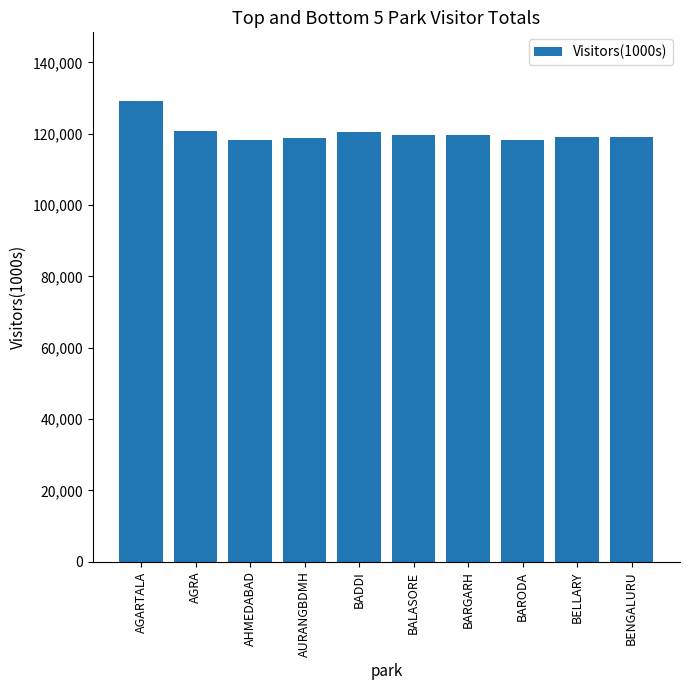

What is the sum of all values?

1203237